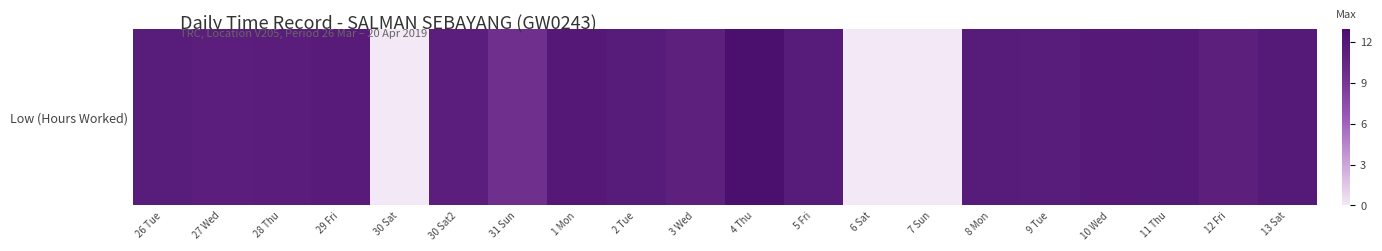

Which has a higher value, 3 Wed or 30 Sat2?

30 Sat2